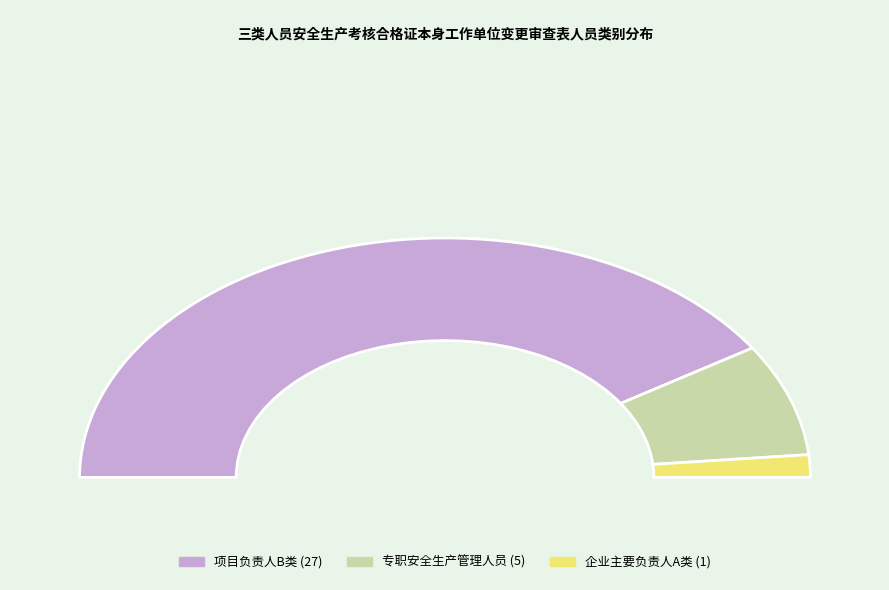

To the nearest percent, what percentage of the pie is 项目负责人B类?

82%